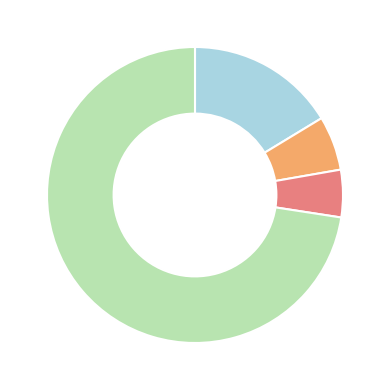

Is there any slice that represents more than half of the pie?

Yes